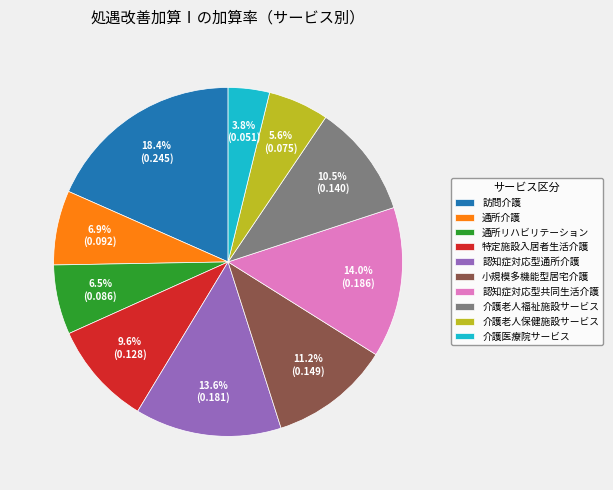

Which has a higher value, 介護医療院サービス or 特定施設入居者生活介護?

特定施設入居者生活介護